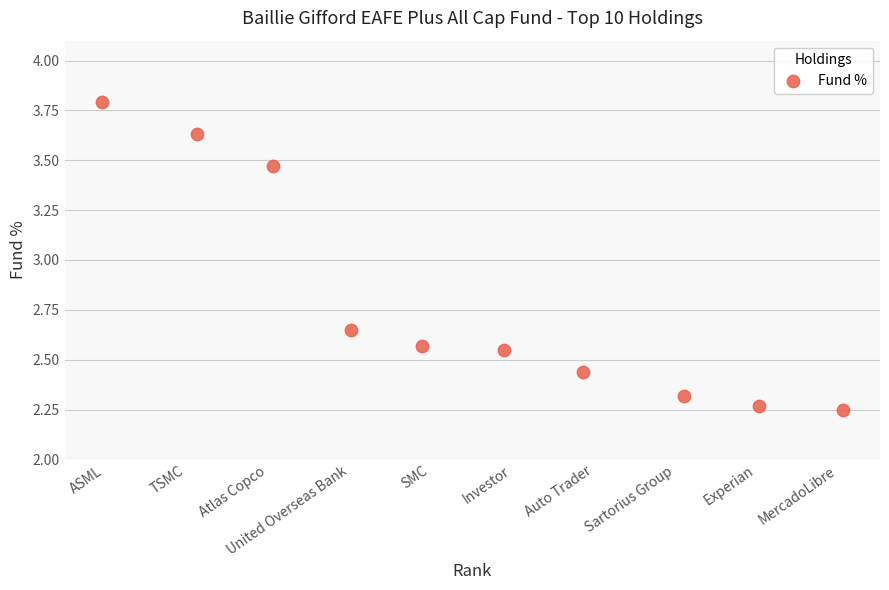

What is the average Y value?

2.8